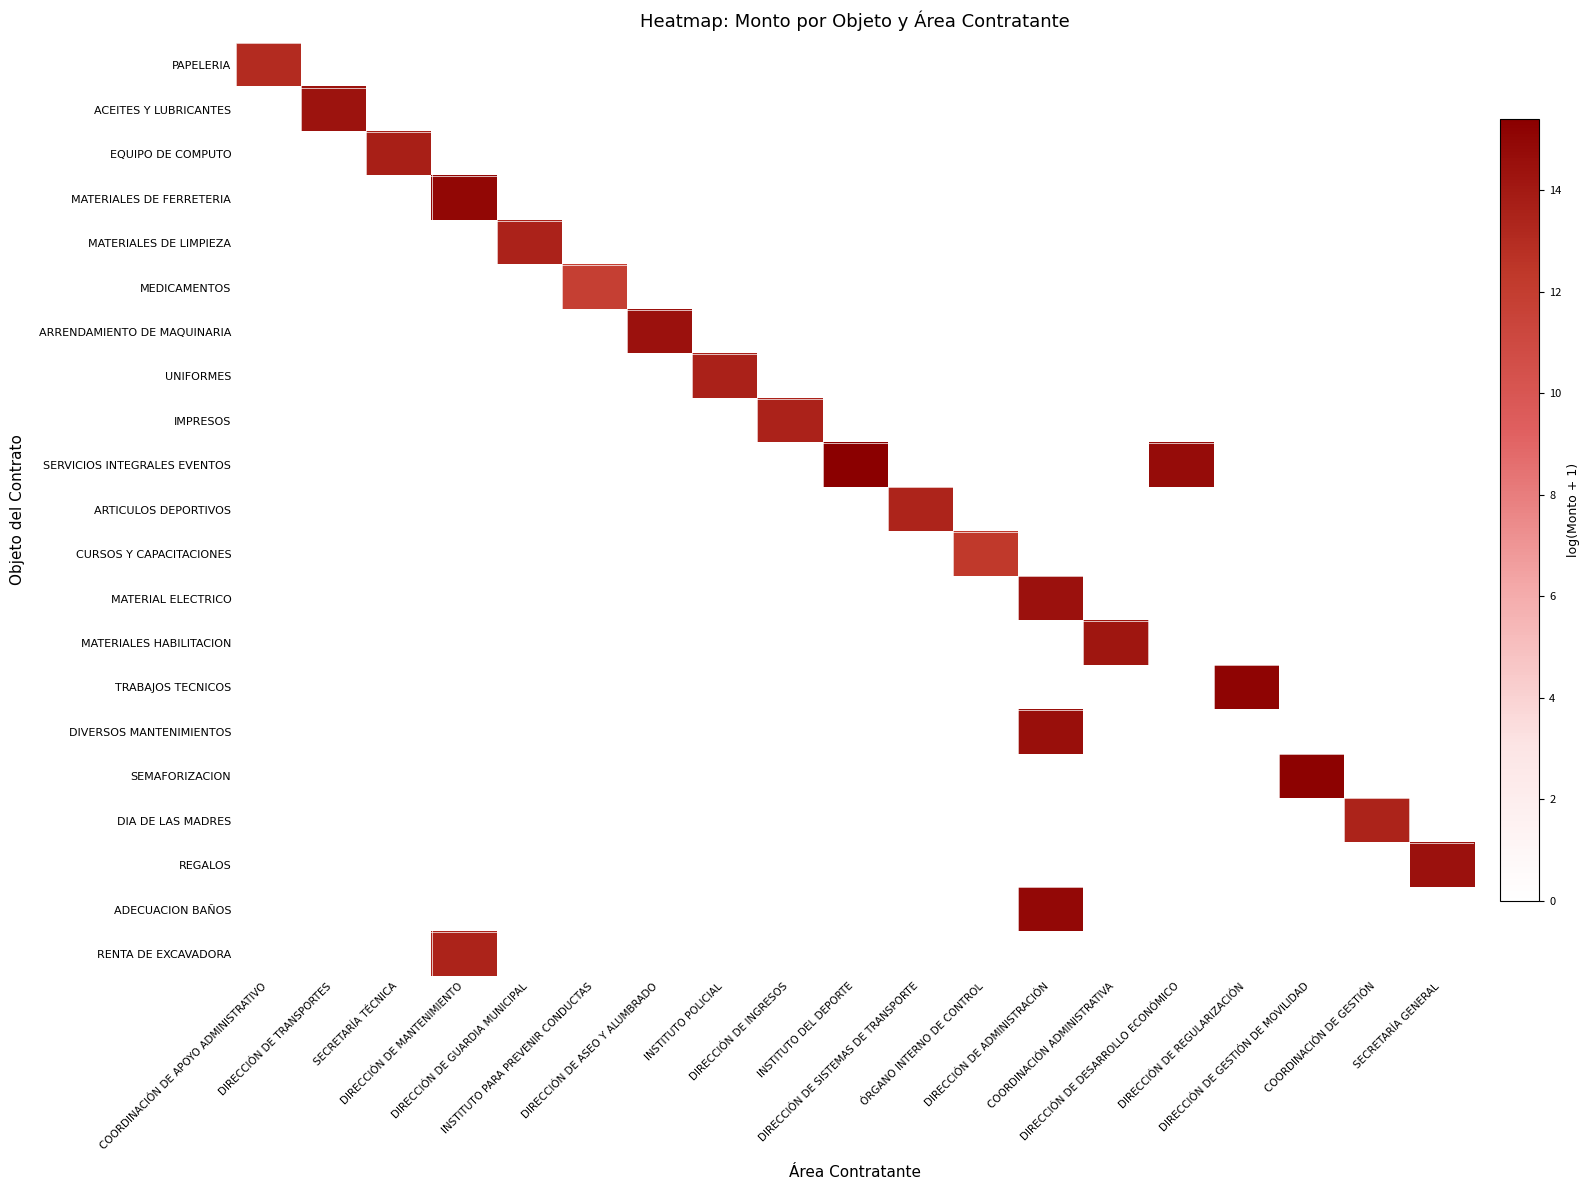

Which label corresponds to the smallest value in the chart?

DIRECCIÓN DE TRANSPORTES